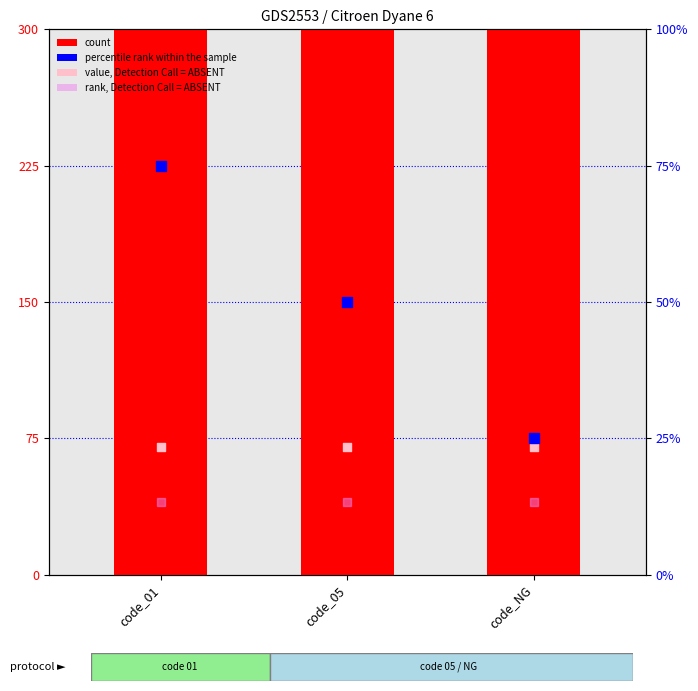

What is the total value across all series at code_05?

765.3